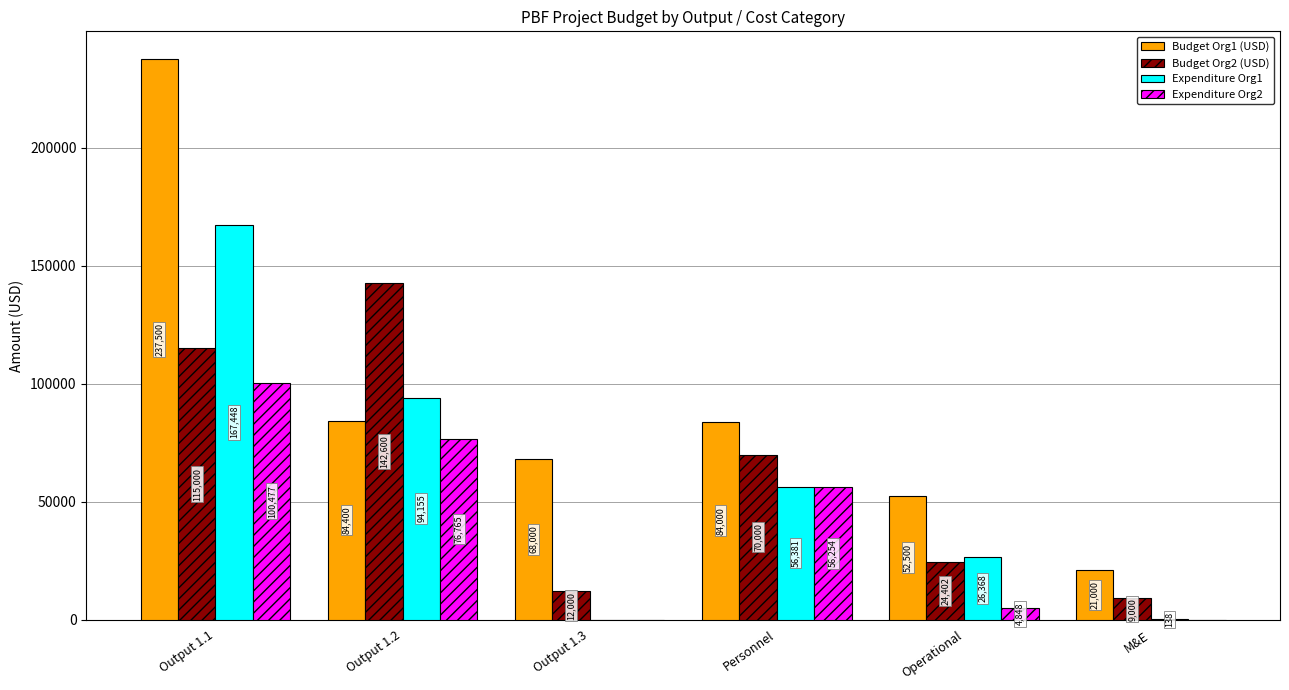

Which label corresponds to the largest value in the chart?

Output 1.1